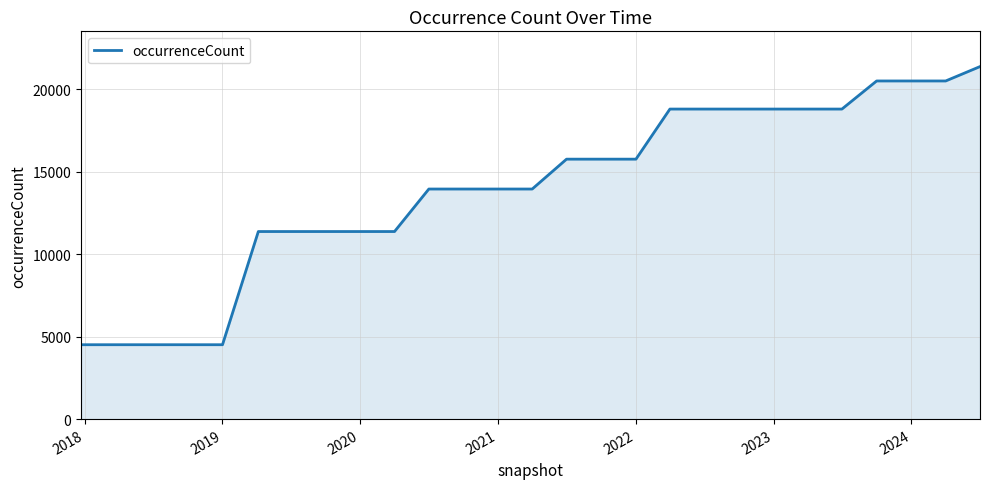

How many values are between 11371 and 18796?

18